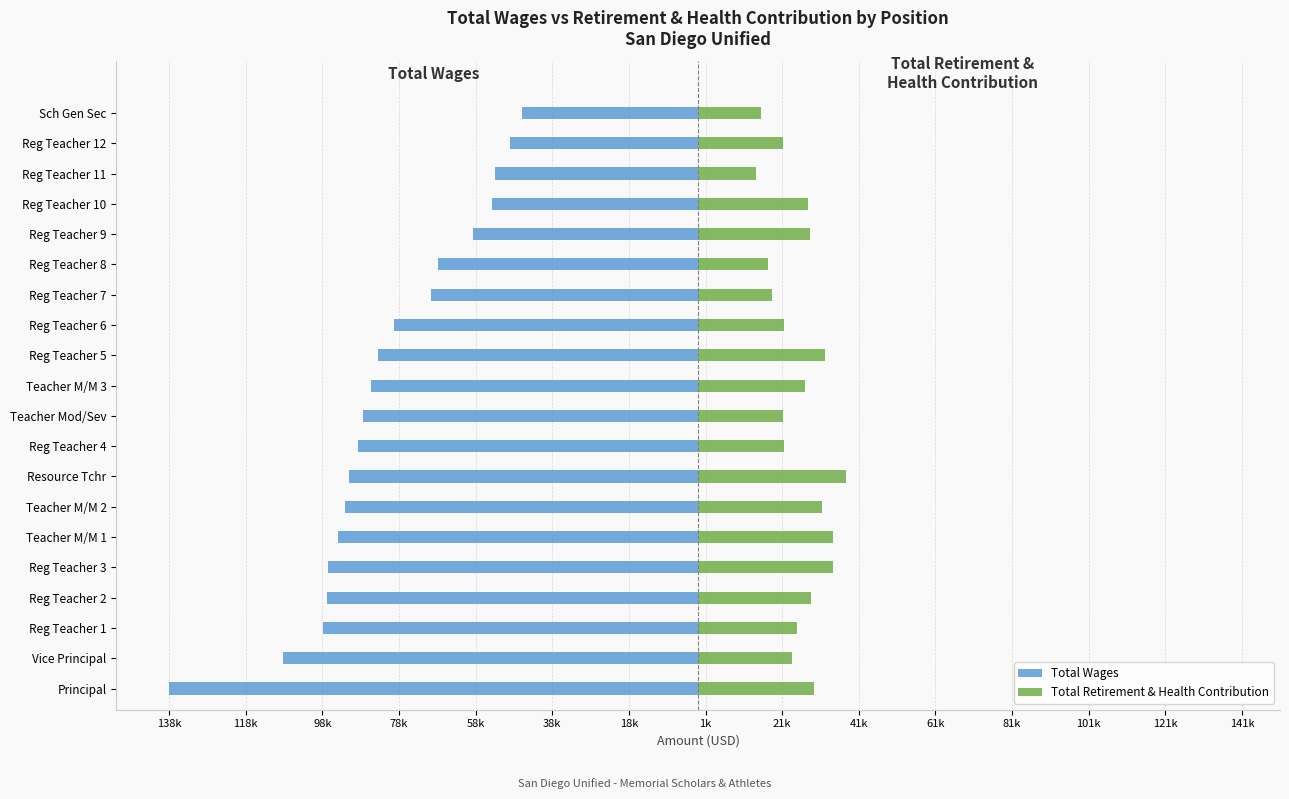

What is the difference between the Total Wages values at Teacher M/M 3 and Reg Teacher 3?

11196